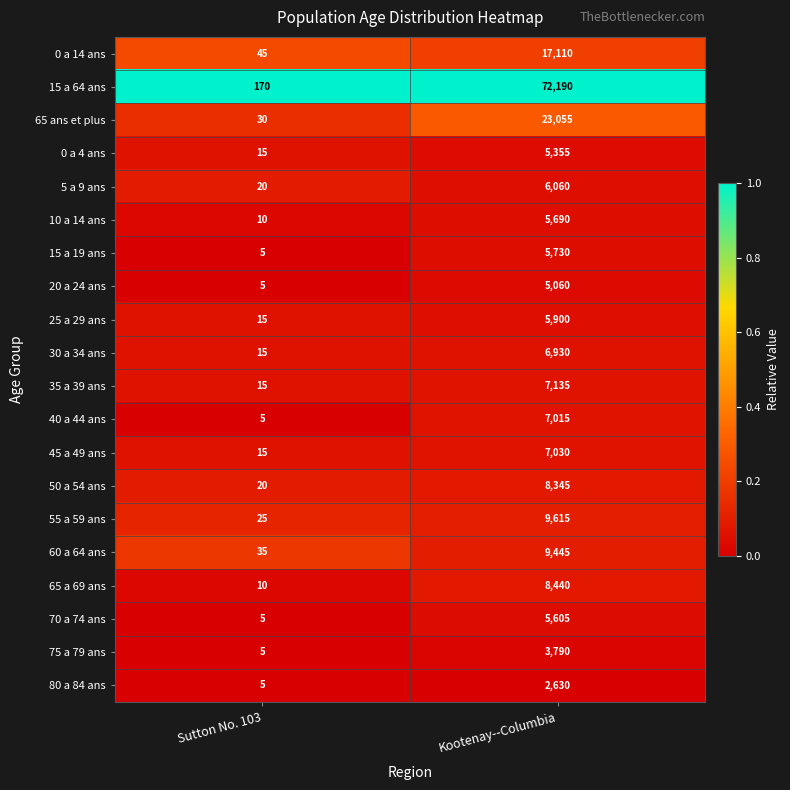

Which category has the highest value across all series?

Kootenay--Columbia